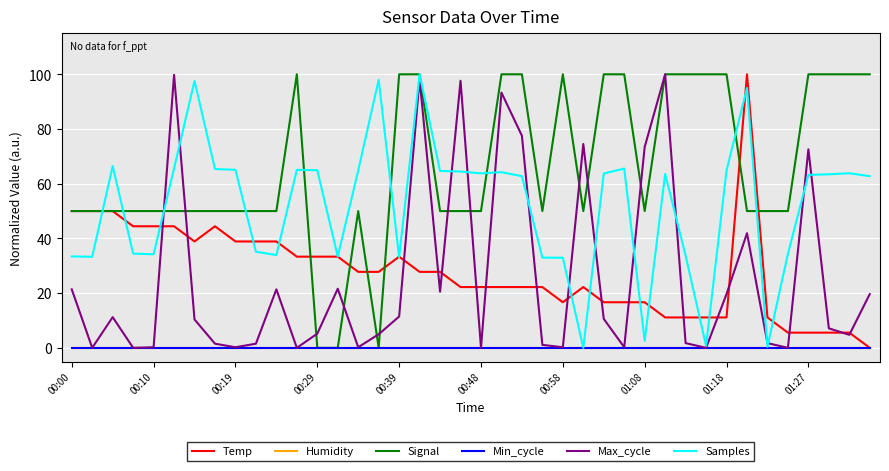

What is the sum of all Max_cycle values?

1027.4